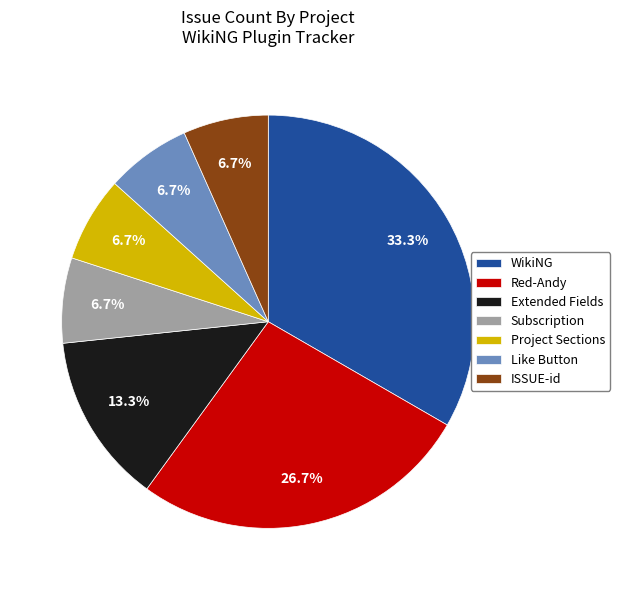

Which slice is the largest?

WikiNG